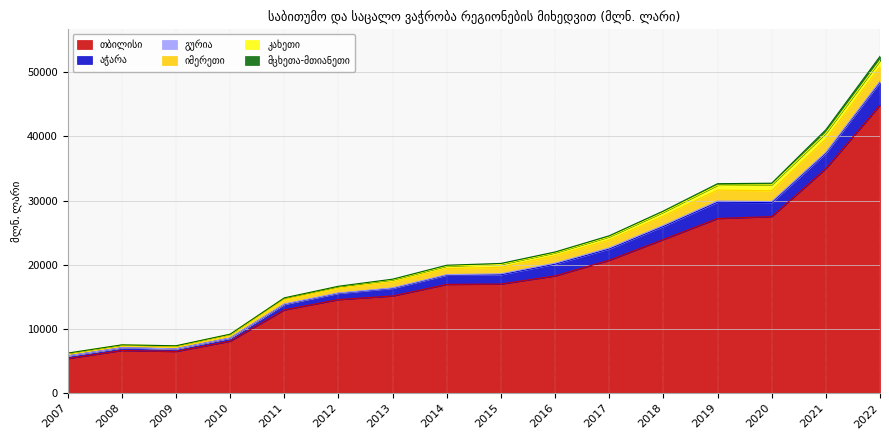

Reading left to right, transcribe all the data shown in this chart.

თბილისი: 2007=5391.4	2008=6646.0	2009=6501.3	2010=8099.5	2011=12976.1	2012=14581.3	2013=15146.0	2014=16948.4	2015=17007.1	2016=18273.1	2017=20714.2	2018=23947.1	2019=27218.8	2020=27516.2	2021=34996.7	2022=44890.4
აჭარა: 2007=402.2	2008=413.8	2009=392.4	2010=466.2	2011=854.7	2012=965.2	2013=1180.5	2014=1437.6	2015=1454.5	2016=1831.6	2017=1761.3	2018=2039.7	2019=2547.7	2020=2185.3	2021=2388.0	2022=3555.4
გურია: 2007=13.9	2008=16.8	2009=10.0	2010=28.6	2011=60.6	2012=63.9	2013=76.7	2014=84.0	2015=144.2	2016=157.3	2017=162.8	2018=169.3	2019=175.9	2020=159.4	2021=152.8	2022=160.8
იმერეთი: 2007=339.0	2008=361.8	2009=373.0	2010=482.1	2011=689.7	2012=743.5	2013=901.1	2014=950.8	2015=1010.3	2016=1163.1	2017=1226.5	2018=1433.6	2019=1708.0	2020=1681.0	2021=2056.3	2022=2259.5
კახეთი: 2007=82.7	2008=81.8	2009=91.6	2010=101.4	2011=236.5	2012=265.2	2013=359.6	2014=388.5	2015=447.6	2016=444.8	2017=505.1	2018=615.9	2019=755.7	2020=934.2	2021=920.3	2022=967.4
მცხეთა-მთიანეთი: 2007=10.1	2008=3.8	2009=16.2	2010=11.7	2011=33.1	2012=39.3	2013=100.4	2014=127.8	2015=152.0	2016=130.3	2017=157.7	2018=182.1	2019=236.0	2020=244.6	2021=541.2	2022=655.2